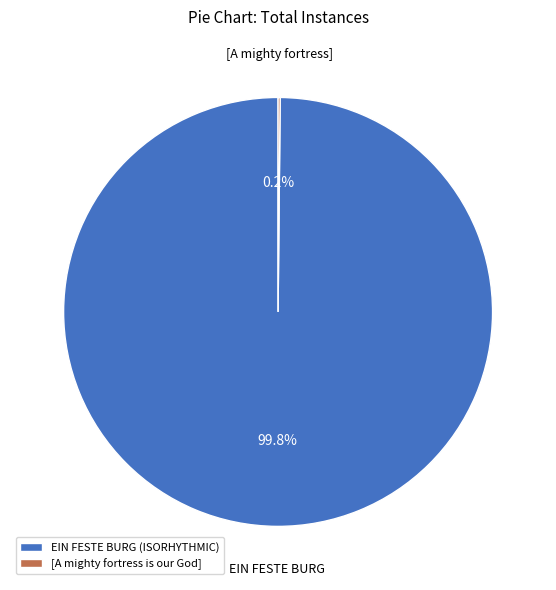

Which slice is the largest?

EIN FESTE BURG (ISORHYTHMIC)